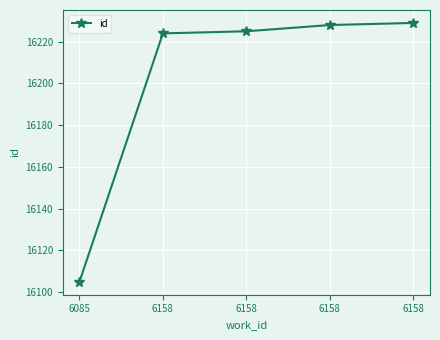

How many lines are shown in the chart?

1